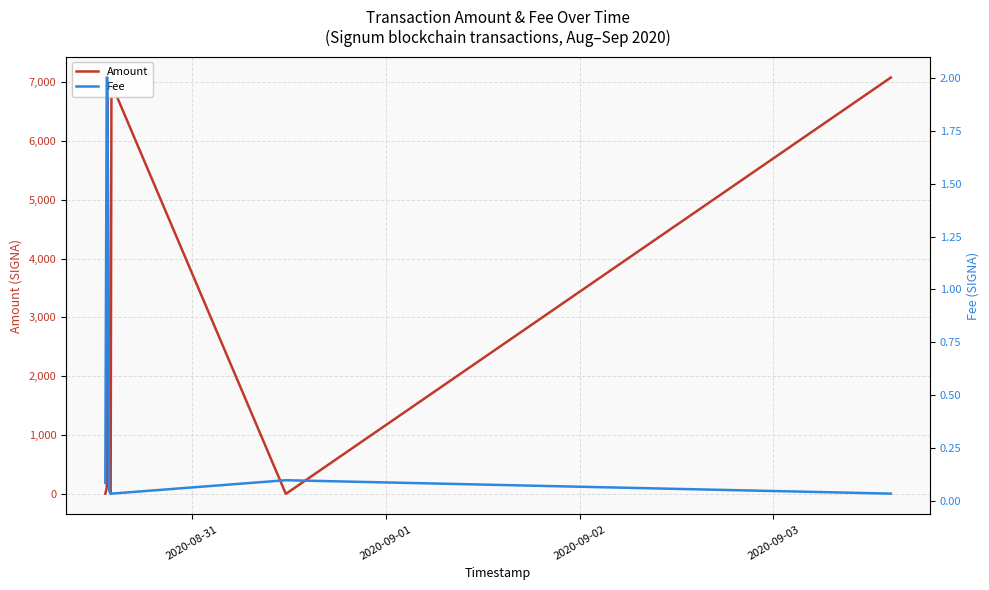

How many lines are shown in the chart?

2